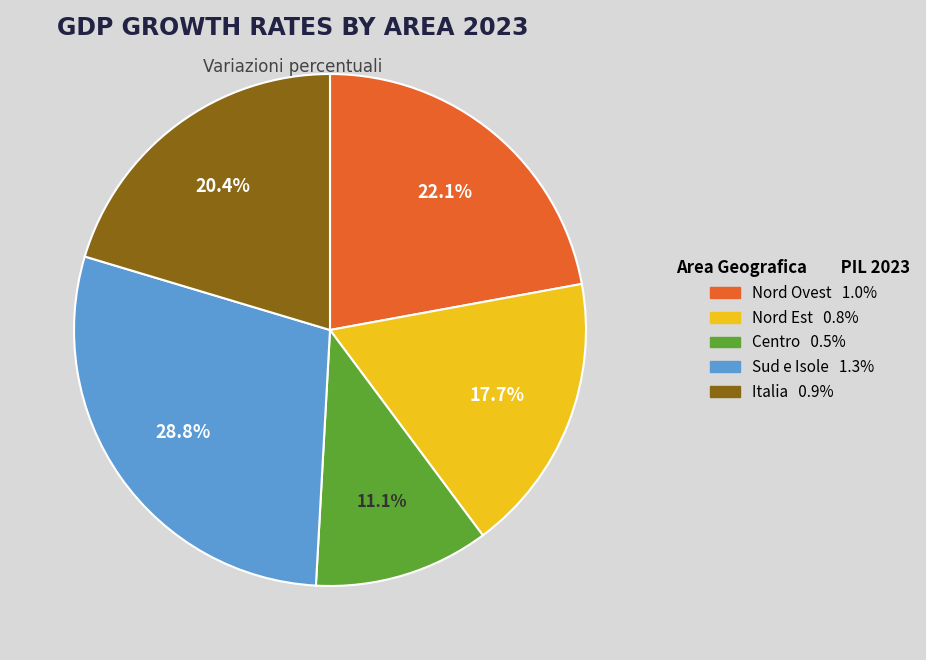

Which category has the biggest portion of the pie?

Sud e Isole